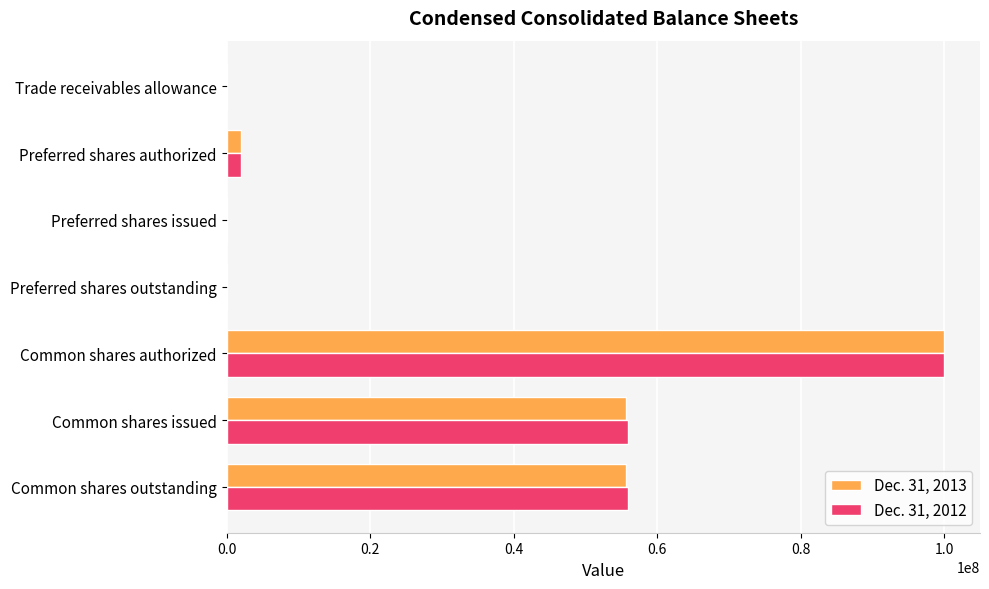

What is the greatest value displayed?

100000000